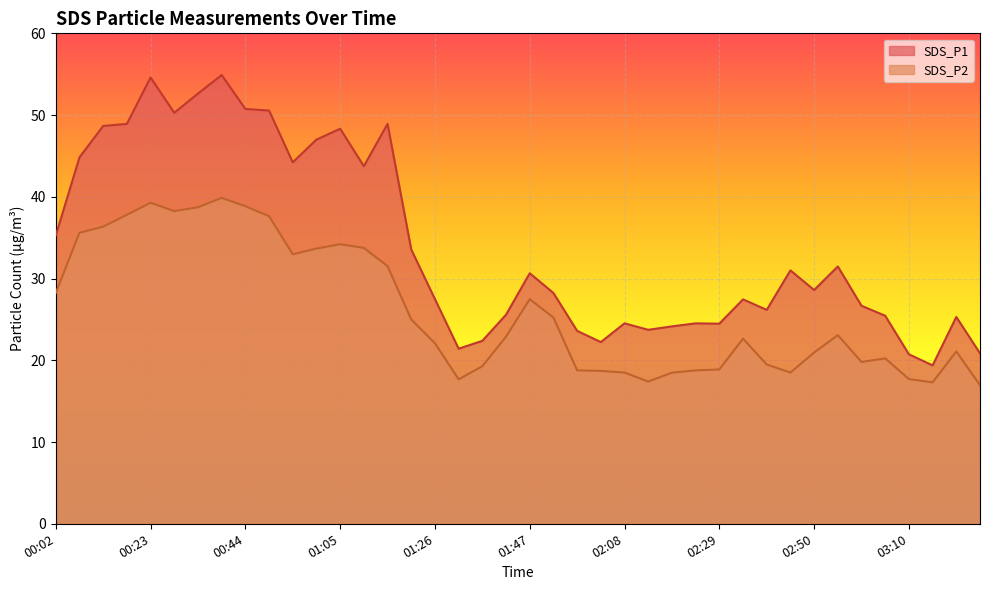

What position from the left is 01:42?

20